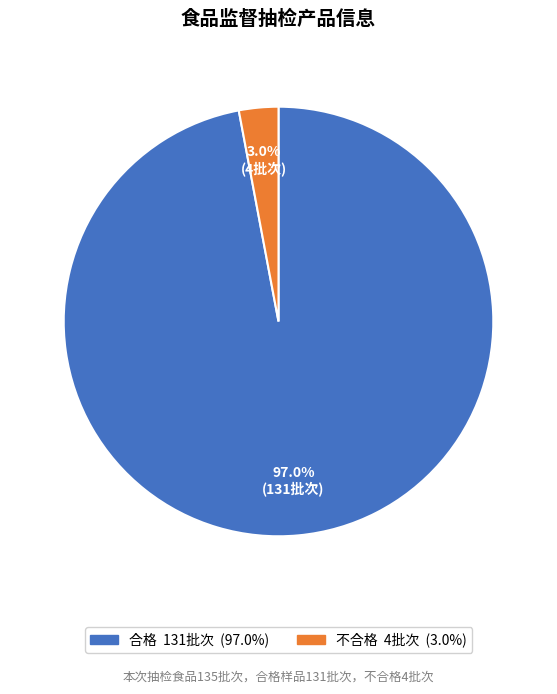

Which category has the biggest portion of the pie?

合格